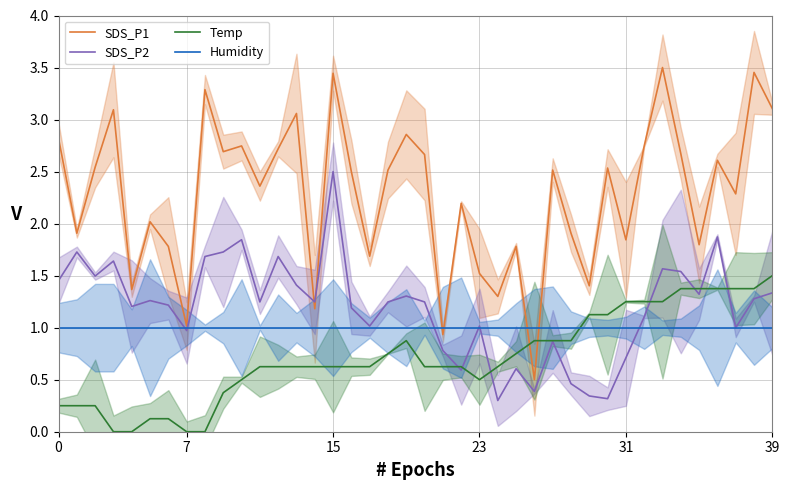

True or false: SDS_P1 has more than 0 points higher than both neighbors.

True